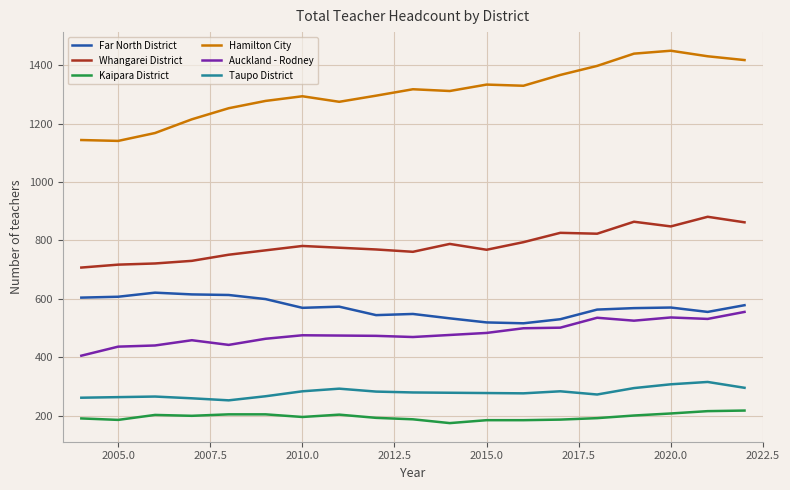

Rank the series by their maximum value, from lowest to highest.

Kaipara District, Taupo District, Auckland - Rodney, Far North District, Whangarei District, Hamilton City